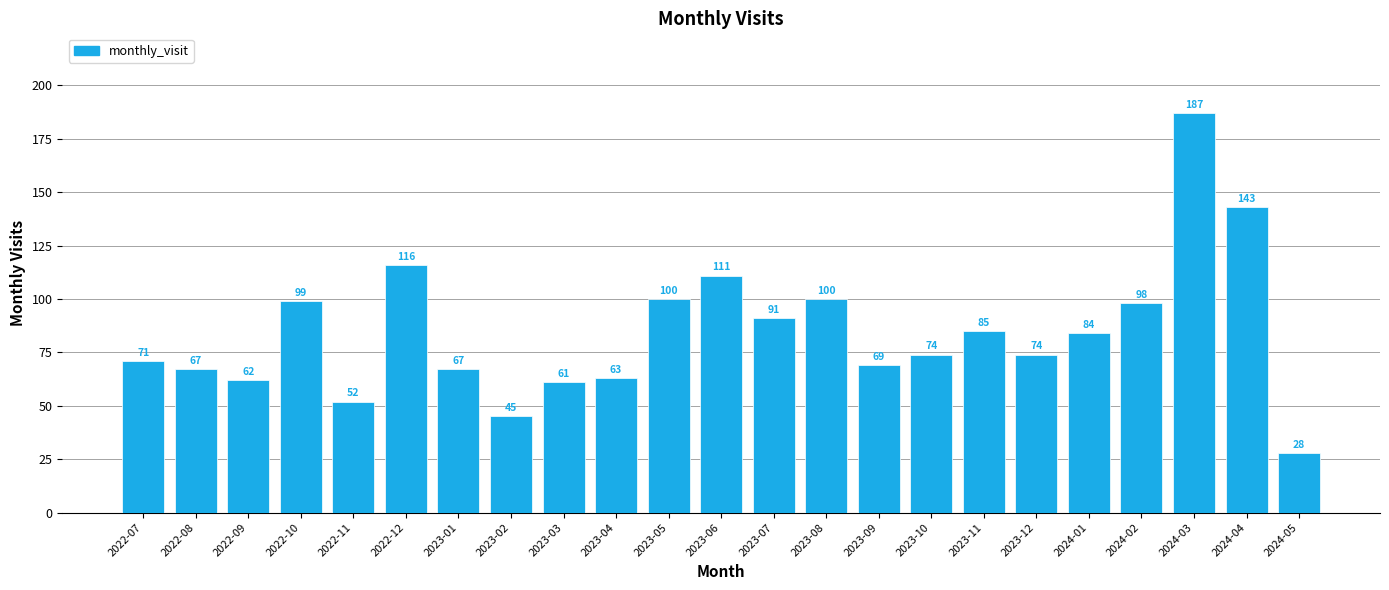

What is the label of the 19th bar from the right?

2022-11